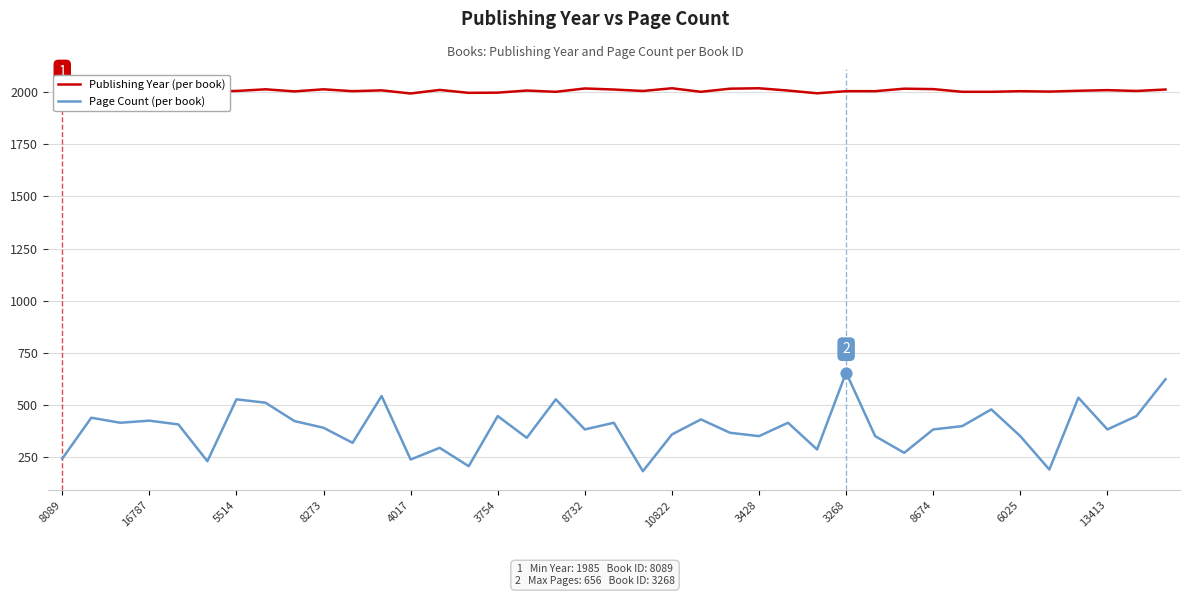

Is the value of Publishing Year at 16787 greater than the value of Page Count at 5514?

Yes